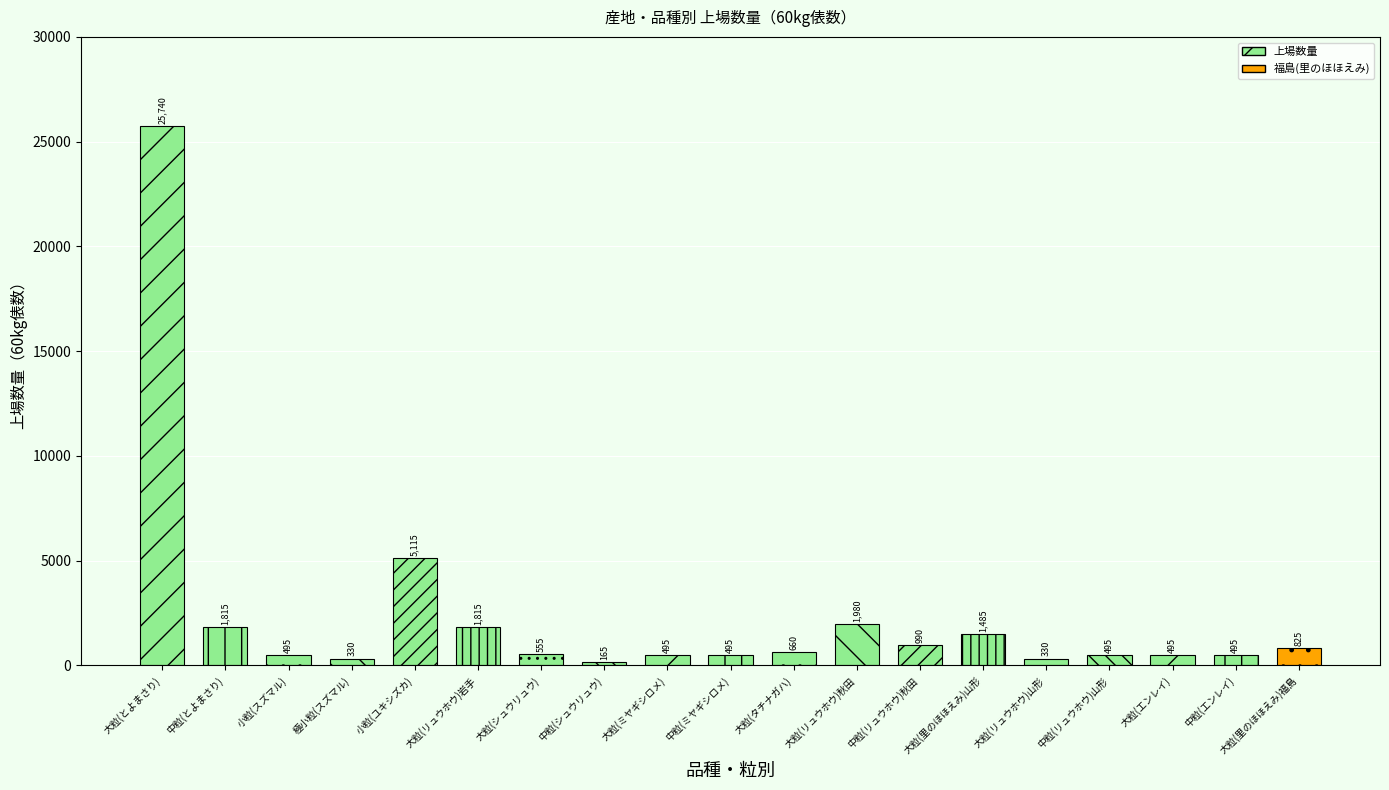

Read the value at 中粒(リュウホウ)山形, to the nearest 50.

500